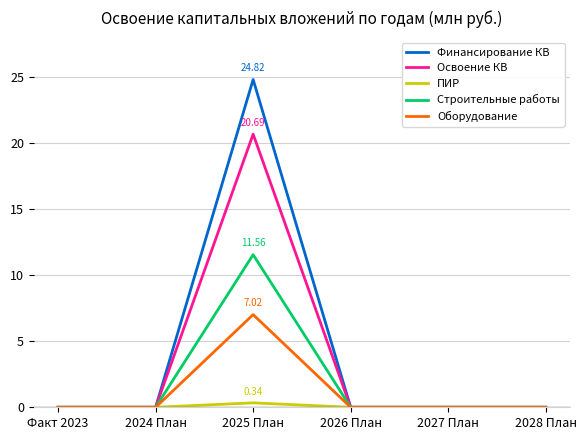

List the series in order of their peak value, lowest first.

ПИР, Оборудование, Строительные работы, Освоение КВ, Финансирование КВ